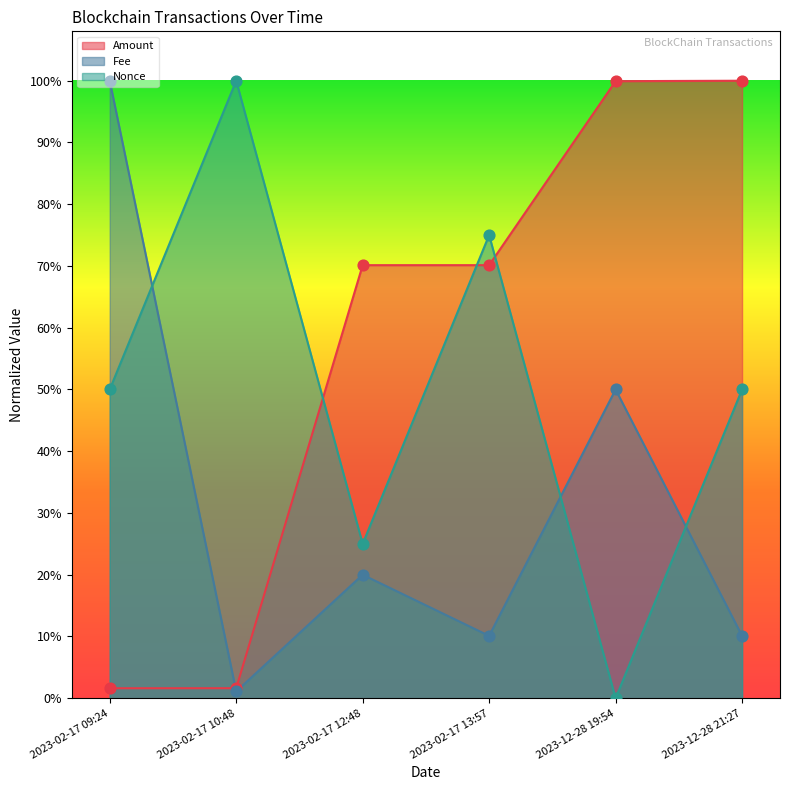

Which series reaches the maximum Y coordinate?

Amount